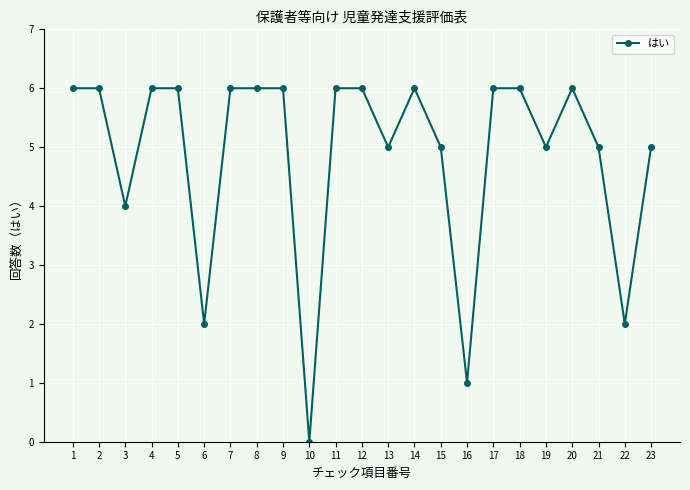

What is the value of the 17th point from the left?

6